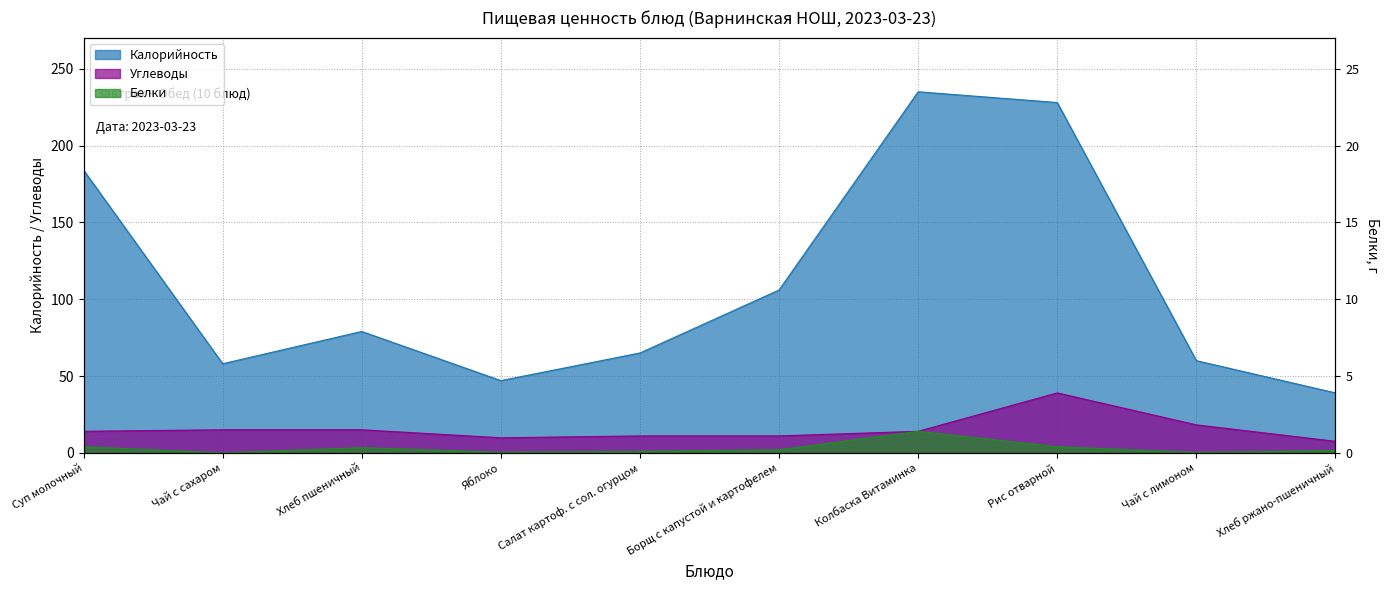

What is the average value of the Калорийность series?

110.1